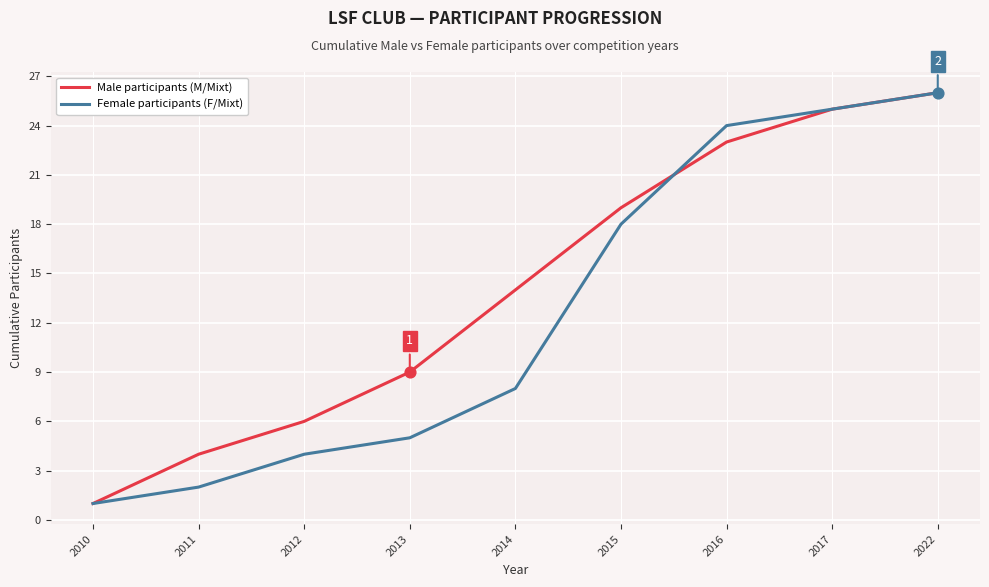

Which series has the largest total across all categories?

Male participants (M/Mixt)